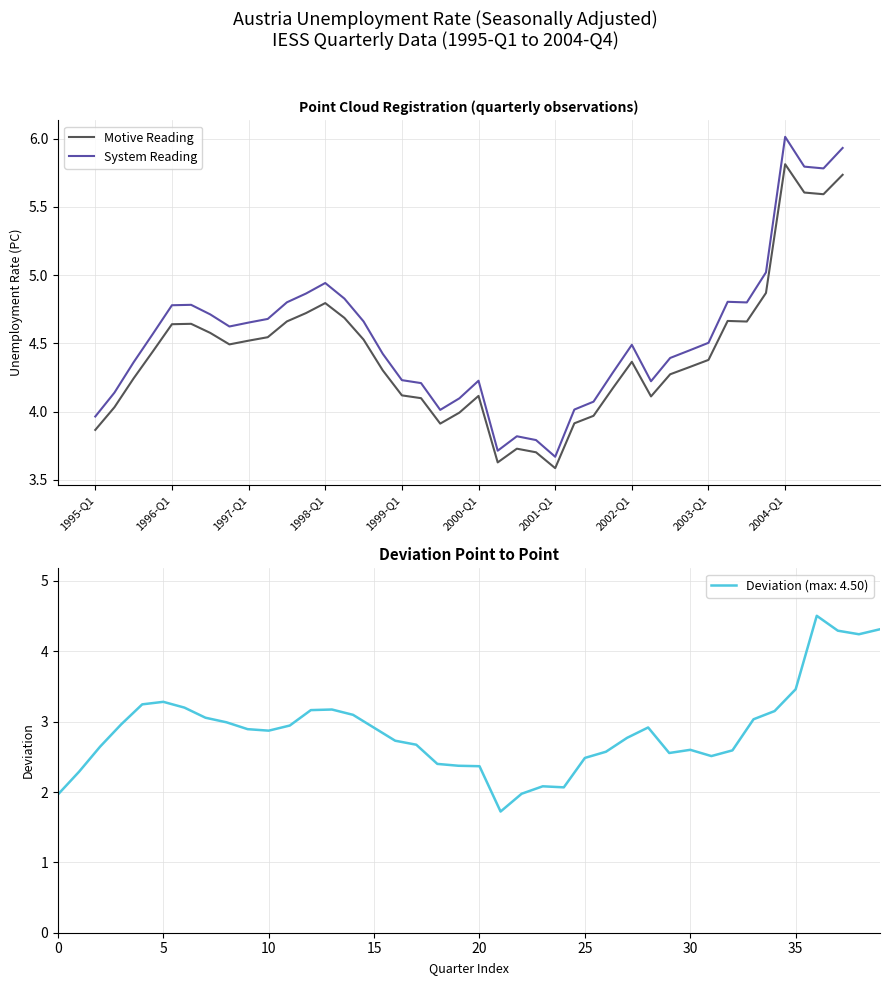

What is the difference between the second highest and second lowest values in the System Reading series?

2.2